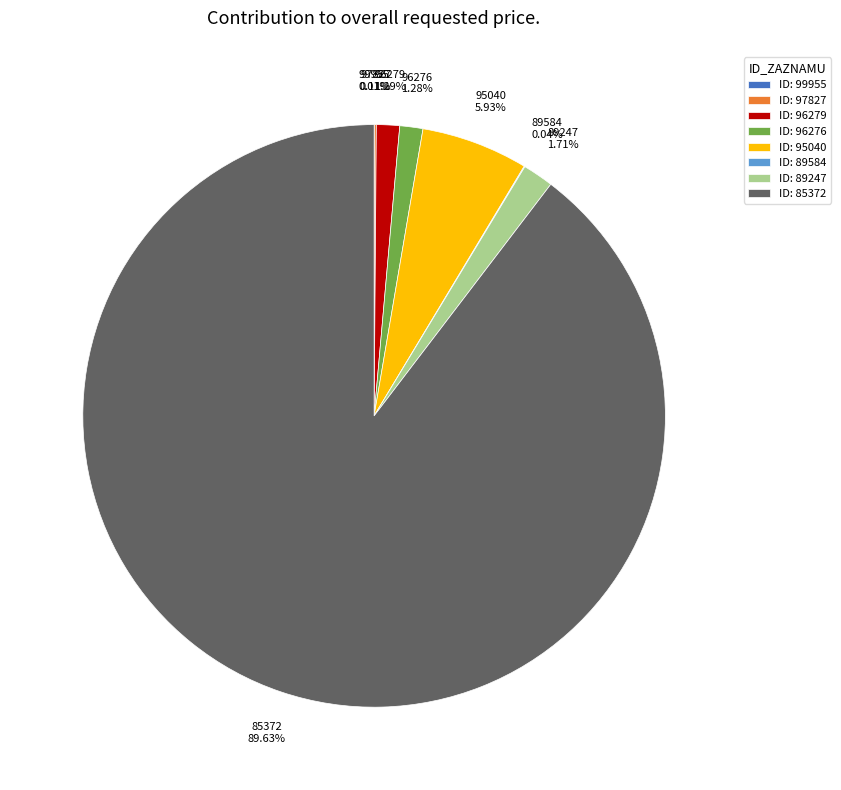

Which slice is the largest?

ID: 85372